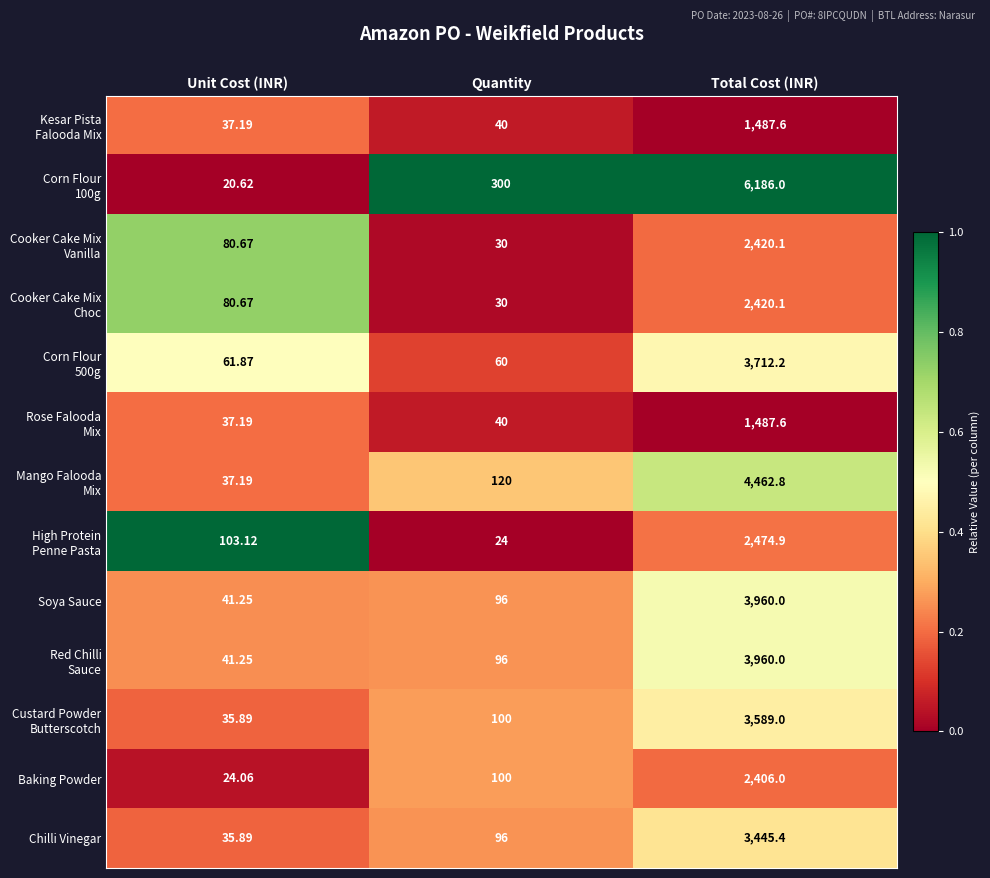

What is the greatest value displayed?

6186.0